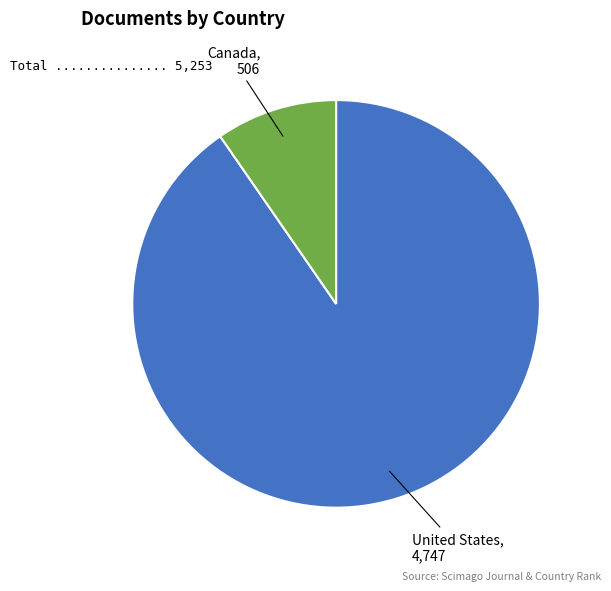

Is there any slice that represents more than half of the pie?

Yes